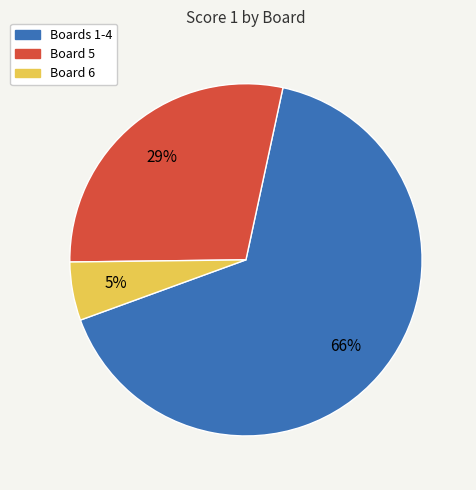

How many slices are in this pie chart?

3